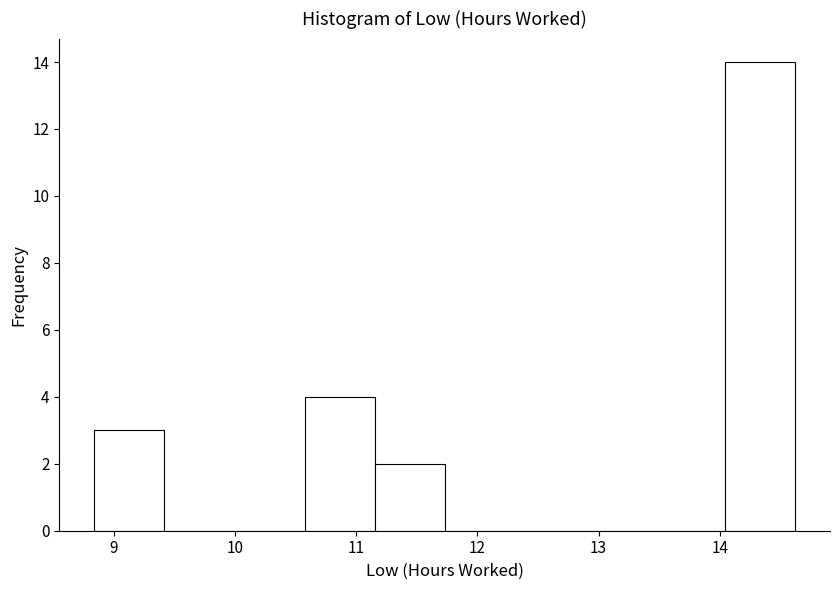

Reading left to right, transcribe this chart: for each bar, give the range it covers on the x-axis and its height. Neither the bar edges nor the heights are printed on the chart, so give them approximately, as read against the axes.

8.8 to 9.4: 3
9.4 to 10.0: 0
10.0 to 10.6: 0
10.6 to 11.2: 4
11.2 to 11.7: 2
11.7 to 12.3: 0
12.3 to 12.9: 0
12.9 to 13.5: 0
13.5 to 14.0: 0
14.0 to 14.6: 14